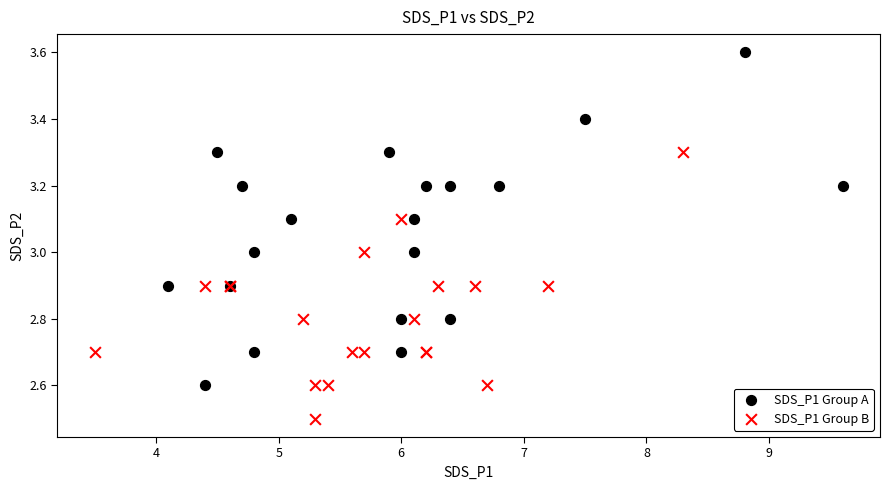

Which series contains the lowest Y value?

SDS_P1 Group B